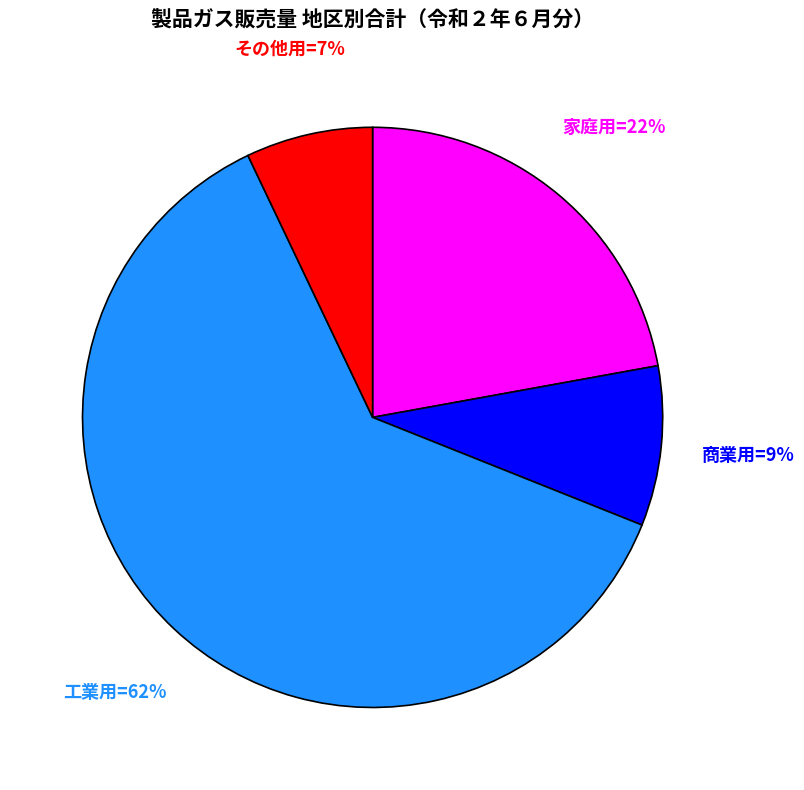

Is there any slice that represents more than half of the pie?

Yes